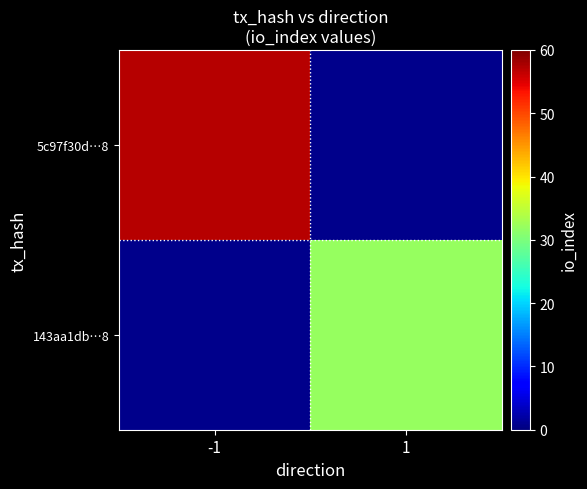

List the labels in order of 143aa1db…8 value, smallest first.

-1, 1